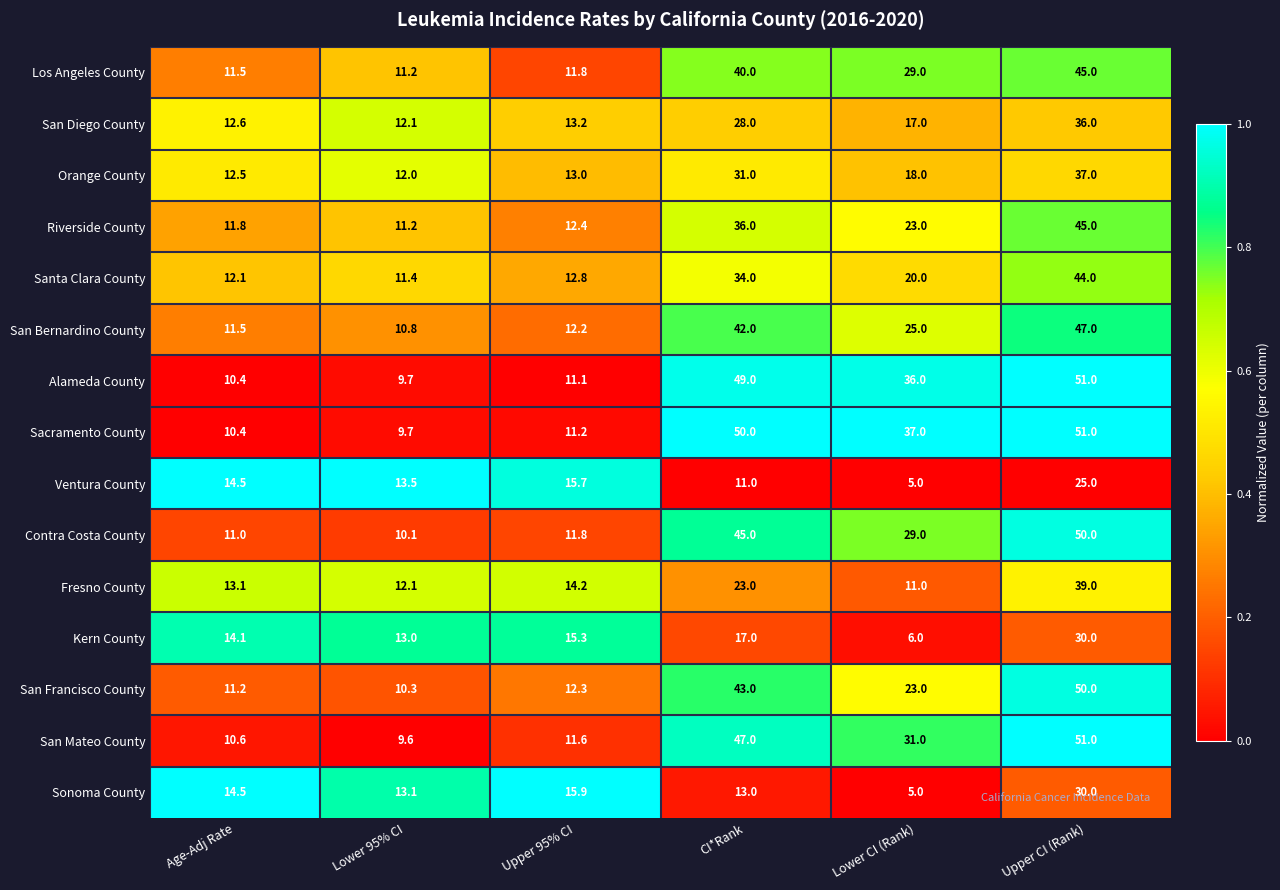

At which category is the sum across all series the highest?

Upper CI (Rank)